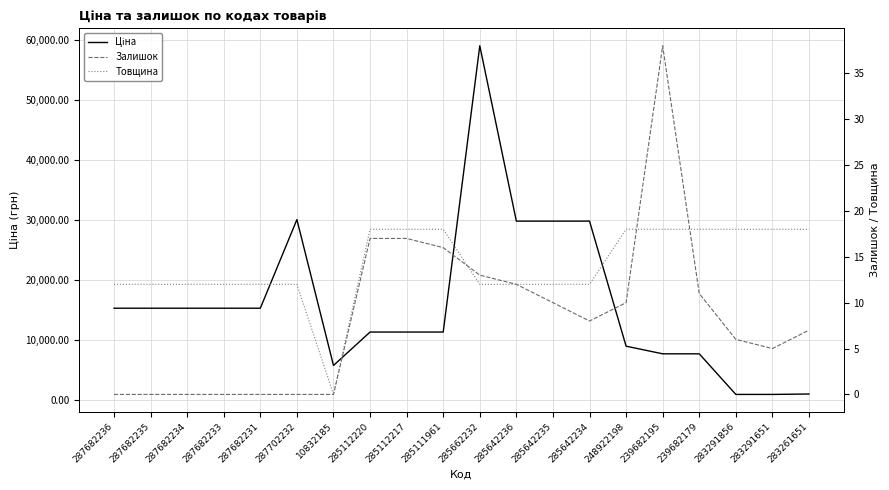

The value of Залишок at 287682236 is 20.2. True or false?

False